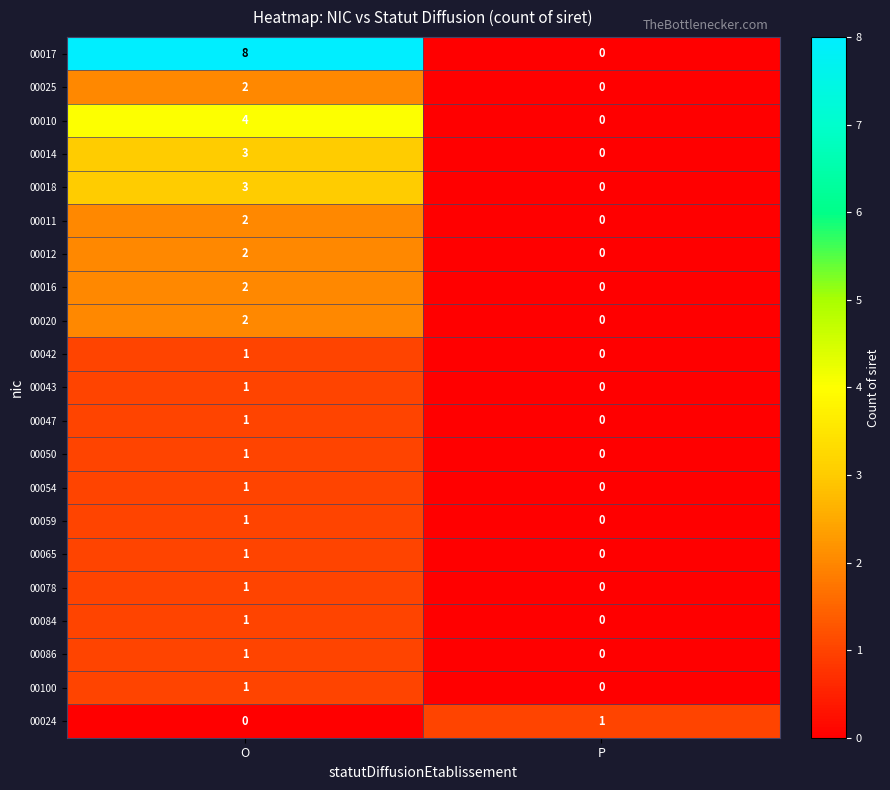

At which category is the sum across all series the highest?

O